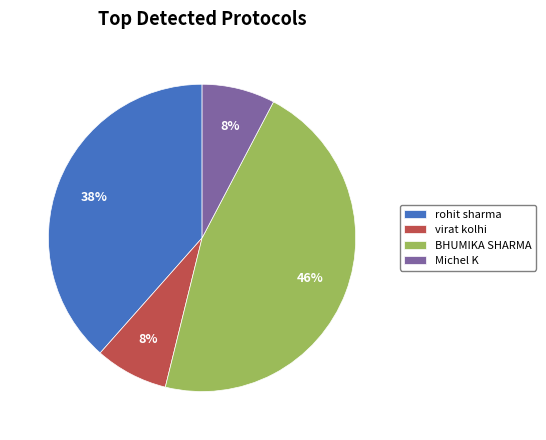

Is there a majority slice in this chart?

No